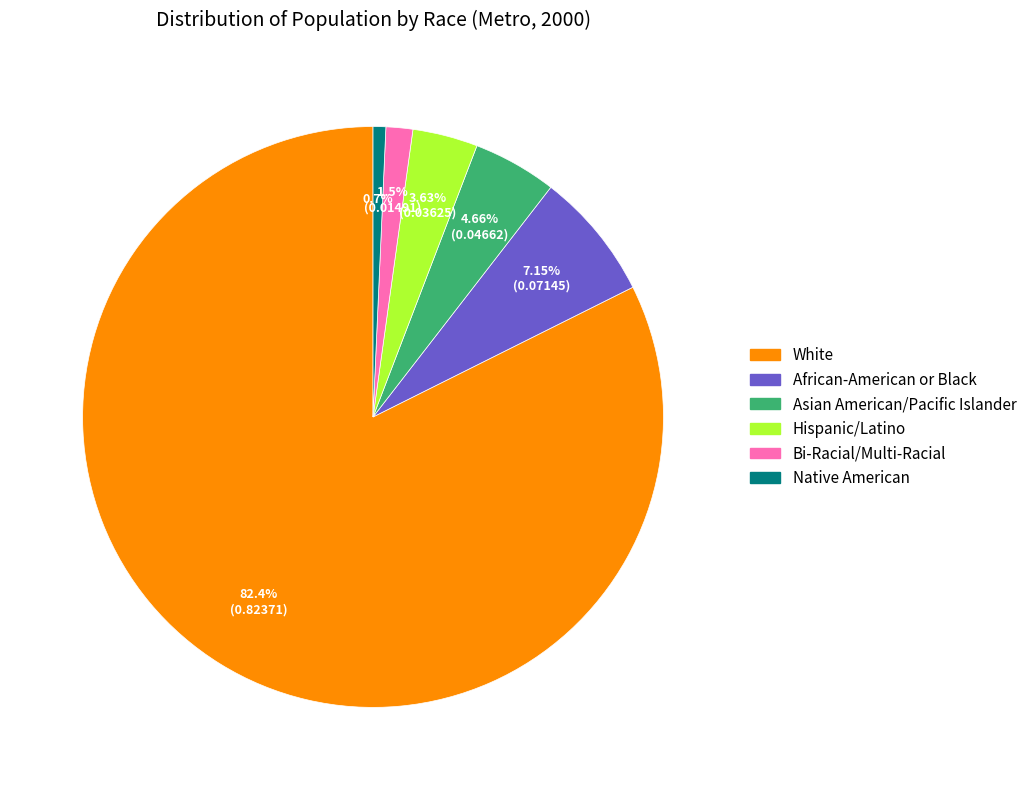

How many slices are in this pie chart?

6